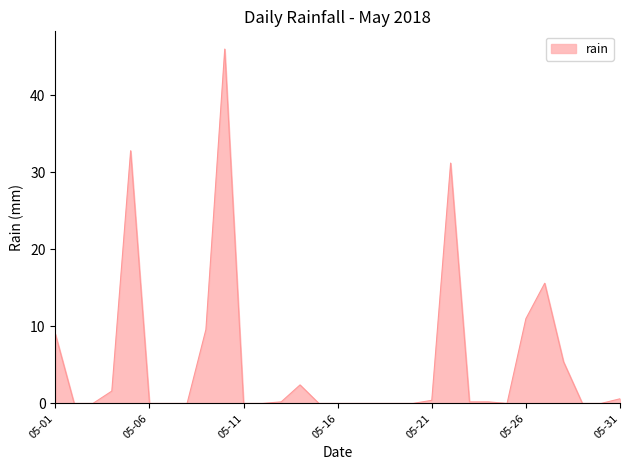

What is the difference between the maximum and minimum values?

46.0